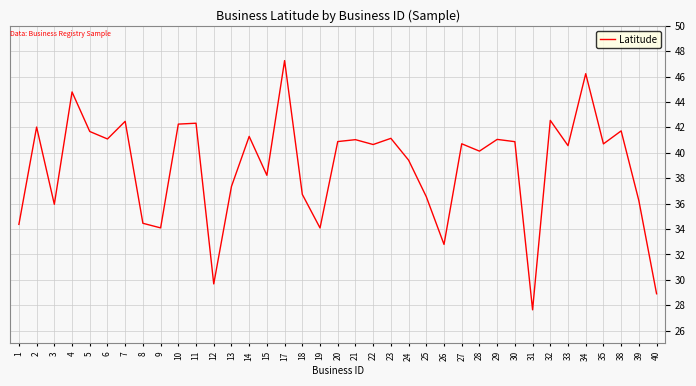

True or false: the data shows 68.0 at 22.

False